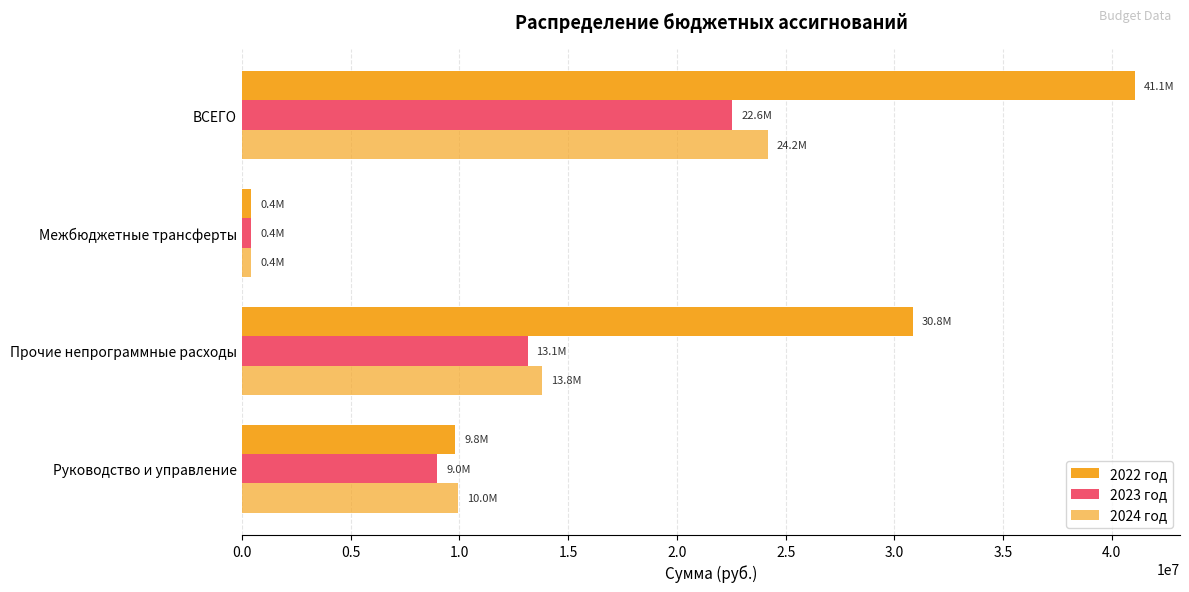

How many categories are shown in the chart?

4